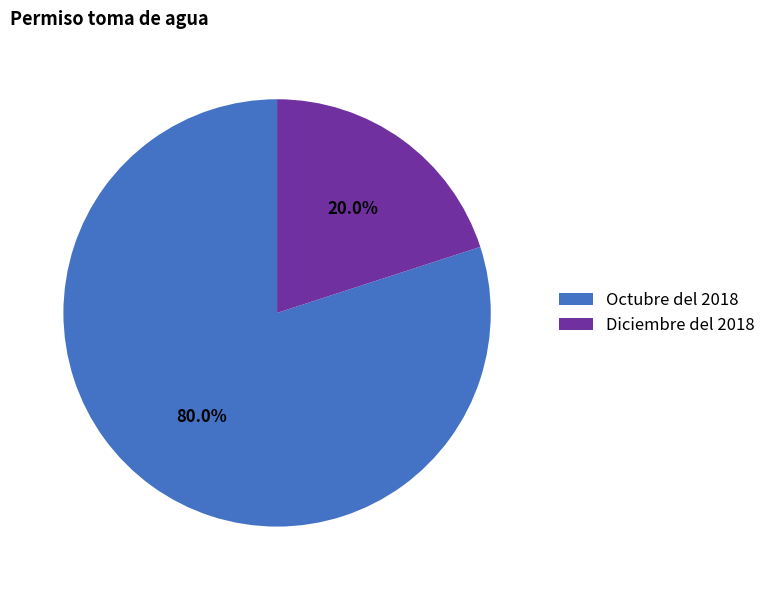

Rank the categories by value from highest to lowest.

Octubre del 2018, Diciembre del 2018